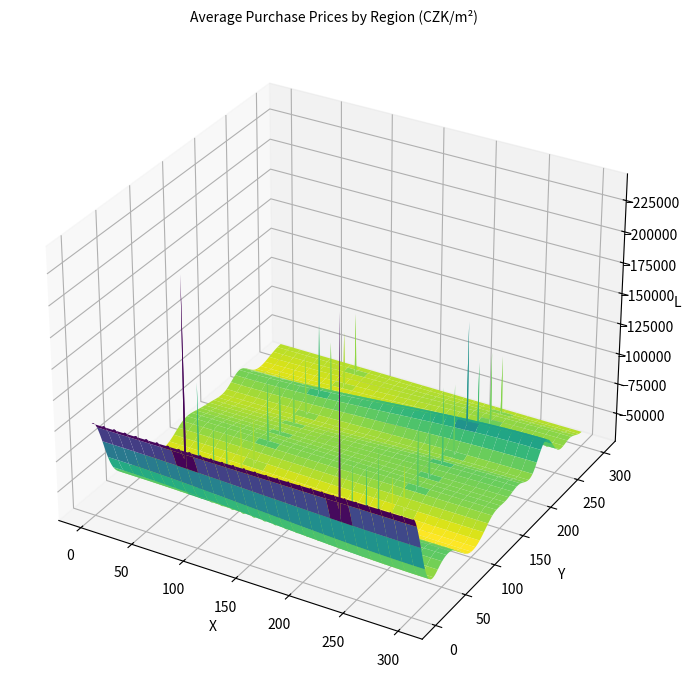

Rank the series at 0 from highest to lowest value.

Hl. m. Praha, Středočeský, Jihomoravský, Liberecký, Jihočeský, Královéhradecký, Plzeňský, Pardubický, Vysočina, Moravskoslezský, Olomoucký, Karlovarský, Ústecký, Zlínský